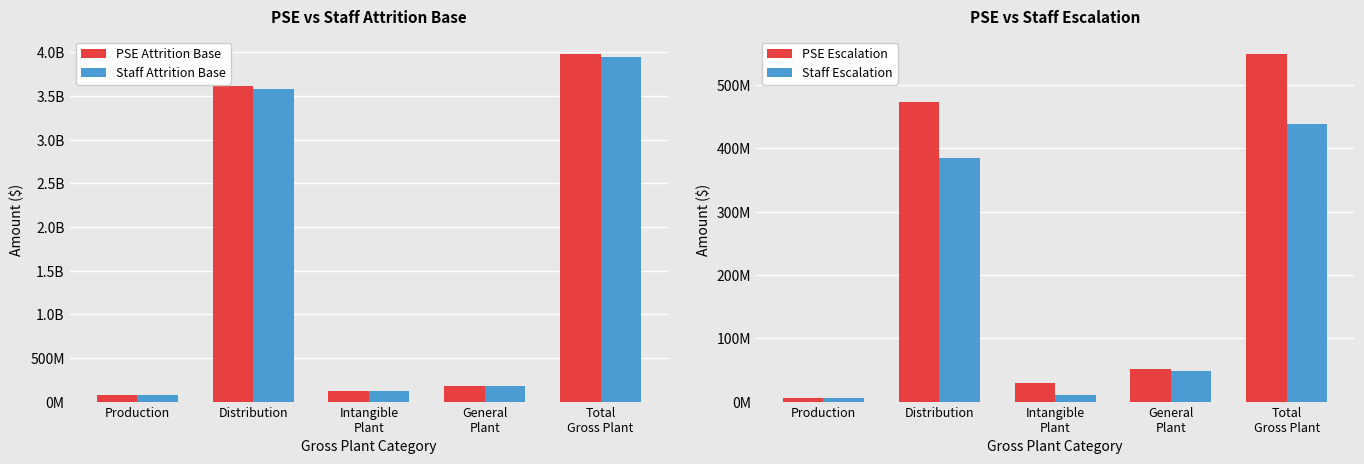

Between Intangible
Plant and Total
Gross Plant, which series saw the biggest shift?

PSE Attrition Base